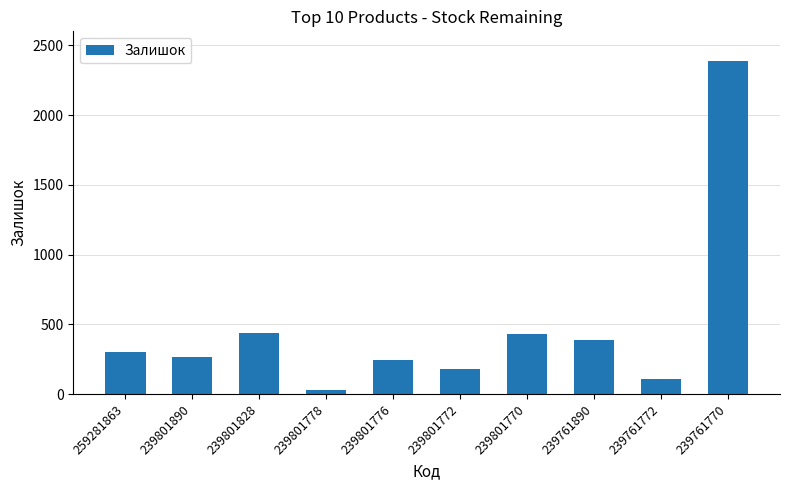

What is the average value?

477